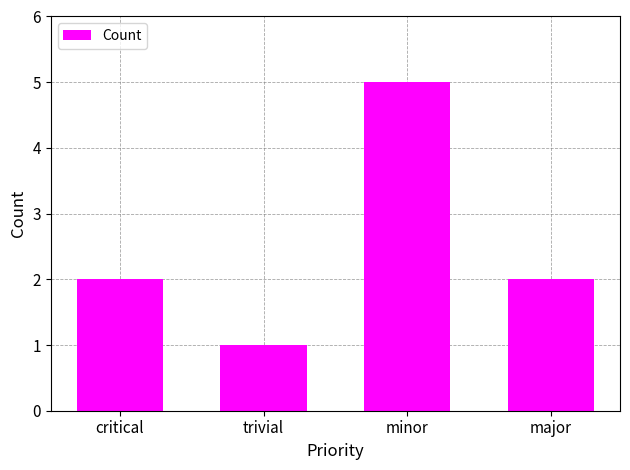

Which category has the highest value across all series?

minor